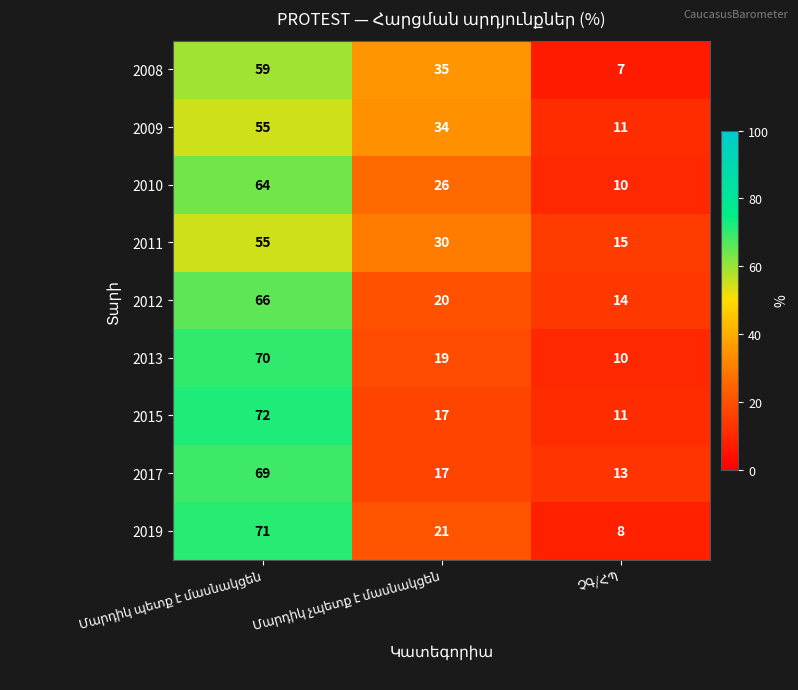

What is the sum of all 2019 values?

100